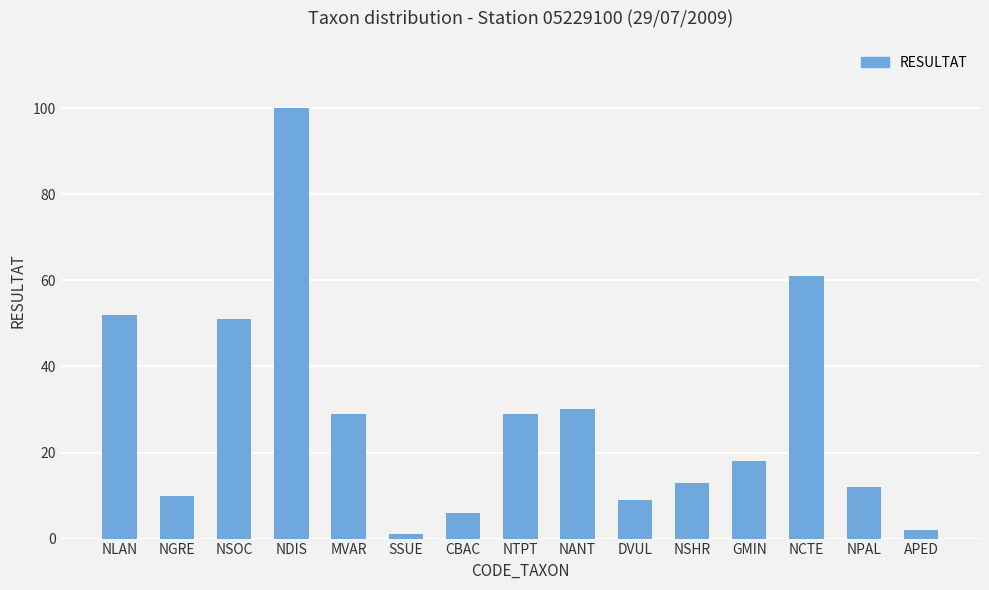

How many bars are there in total?

15